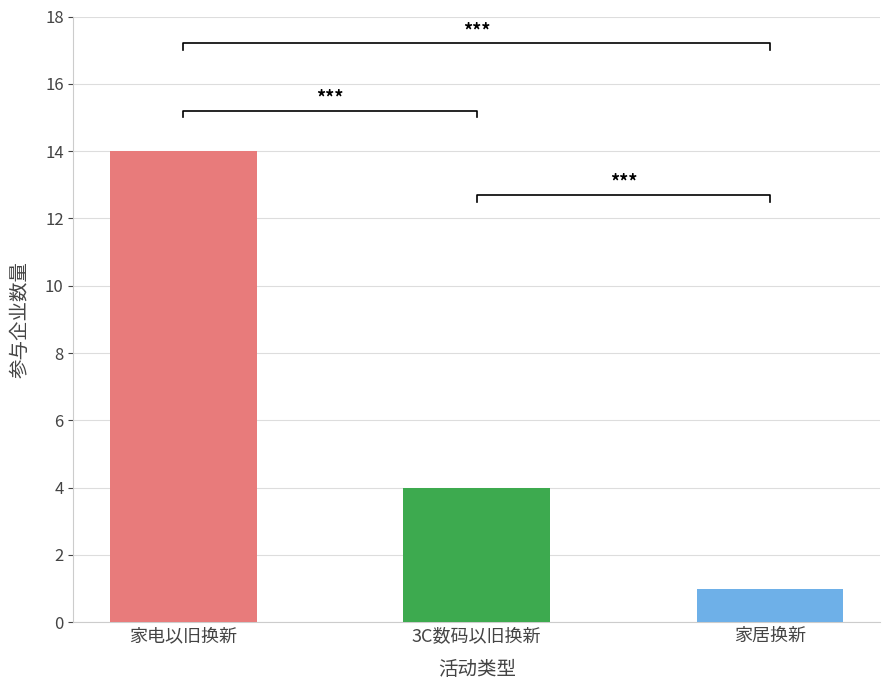

True or false: the data shows 14 at 柯城区2025年家电以旧换新活动.

True